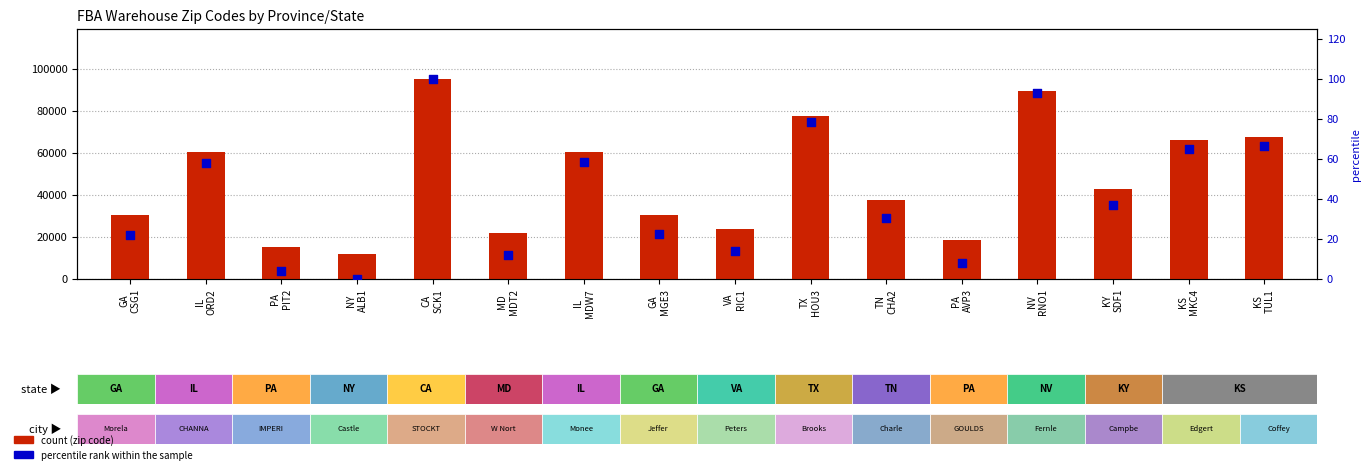

At how many categories does at least one series exceed 88518?

2